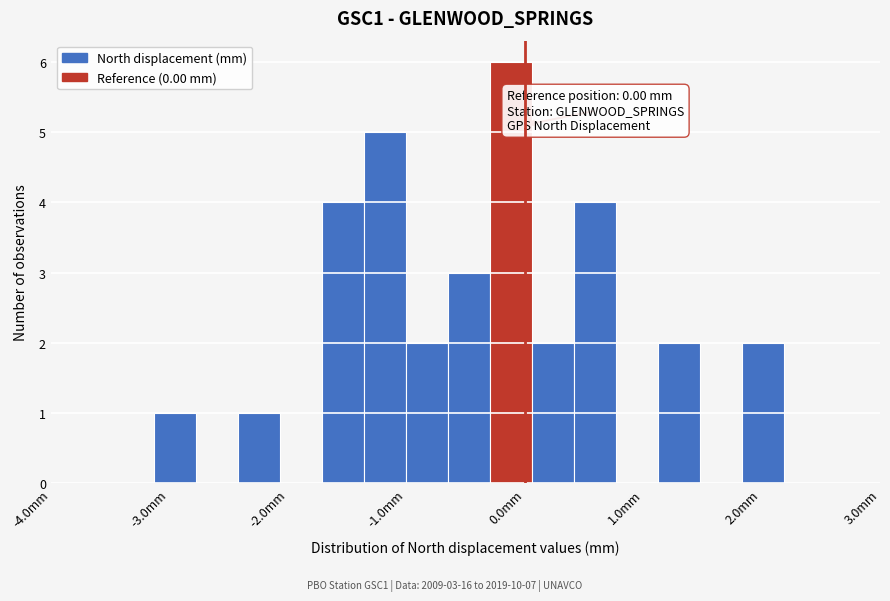

Around what value on the x-axis is the tallest bar? Give the approximate position of its centre, as read against the axis.

-0.1